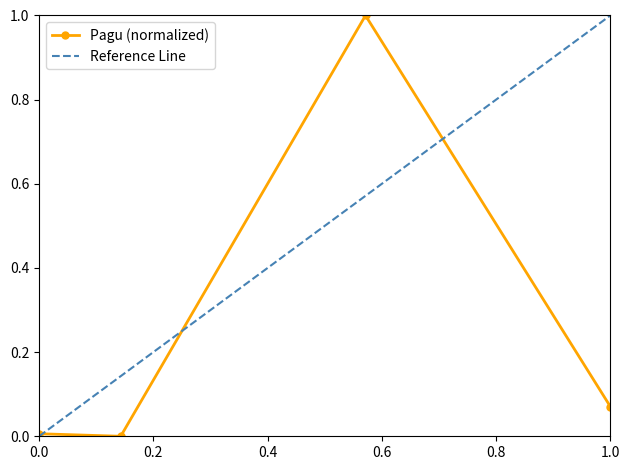

How many interior local valleys (lower than both neighbors) does the data have?

1